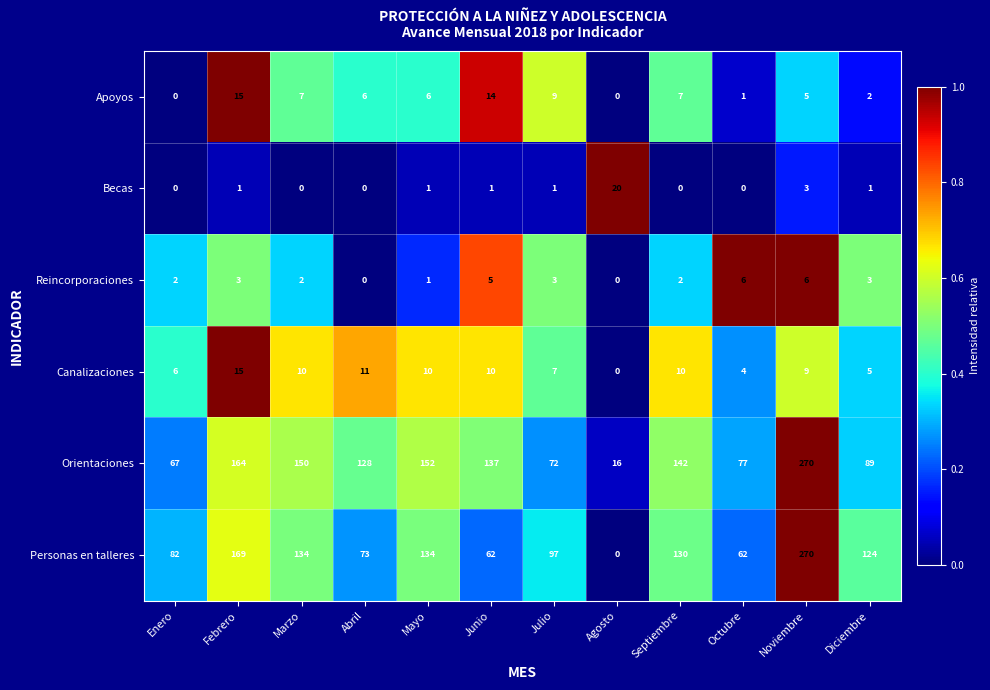

Rank the series at Junio from lowest to highest value.

Becas, Reincorporaciones, Canalizaciones, Apoyos, Personas en talleres, Orientaciones